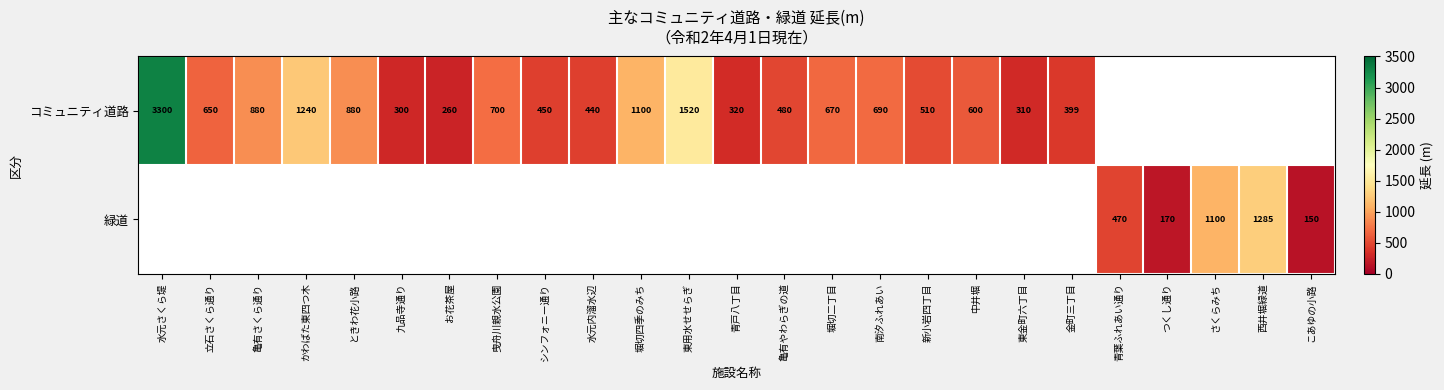

What is the sum of the コミュニティ道路 values at お花茶屋 and 水元内溜水辺?

700